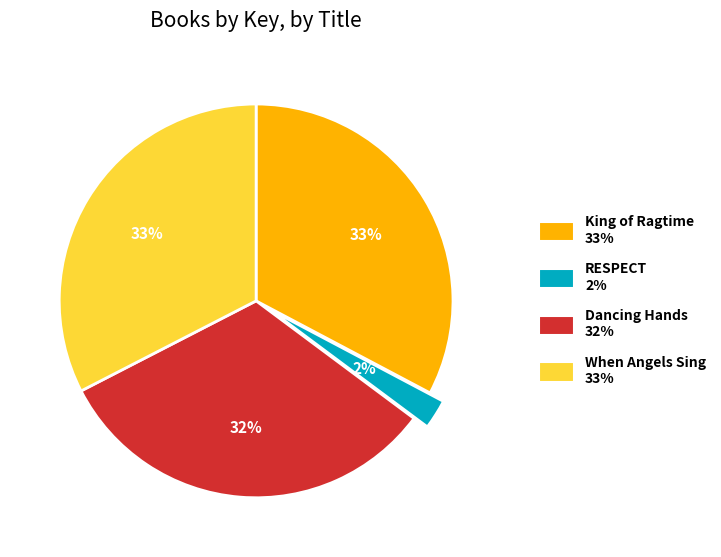

How many segments does this pie chart have?

4